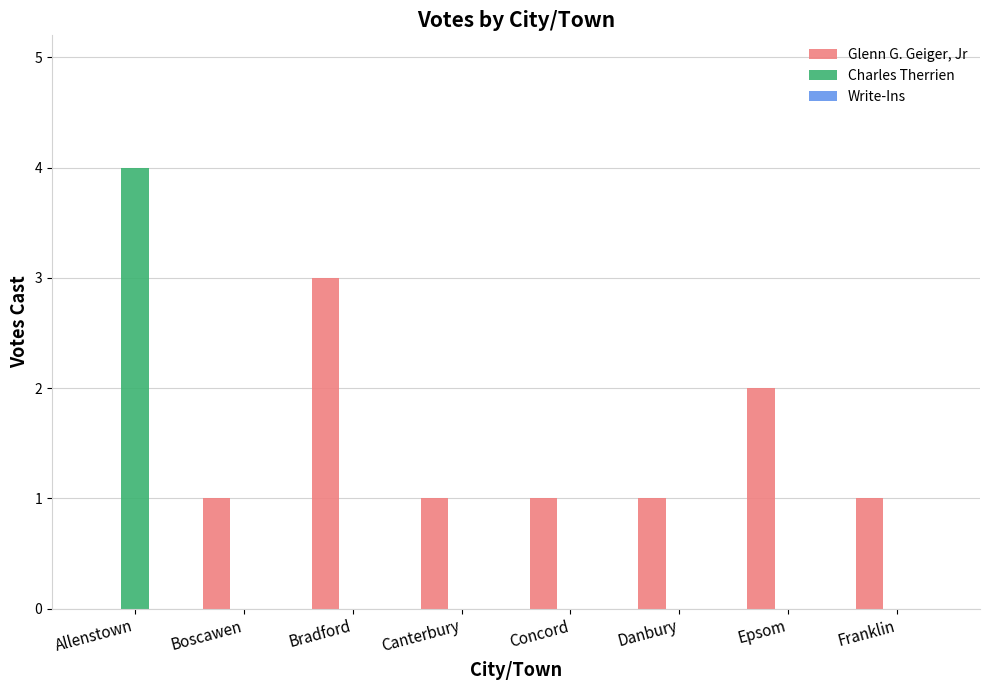

Does the chart contain stacked bars?

No